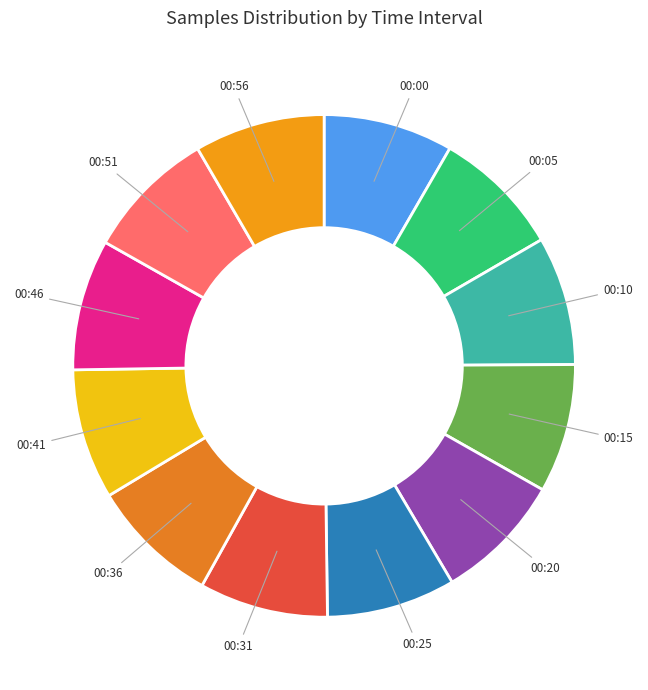

Is it true that 00:00 is 22% of the pie?

False